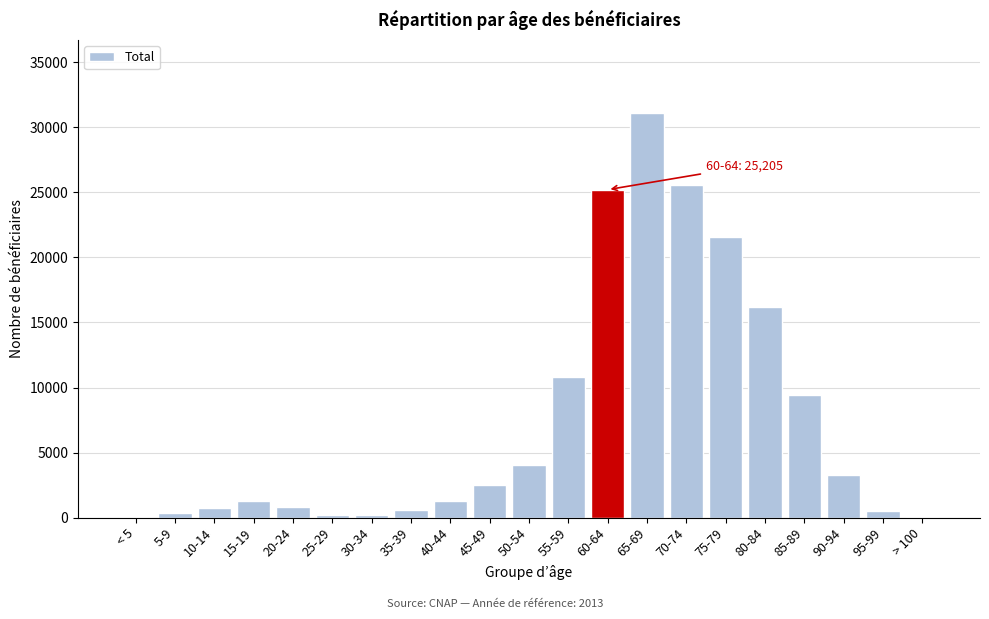

At which label is the value closest to 15590?

80-84